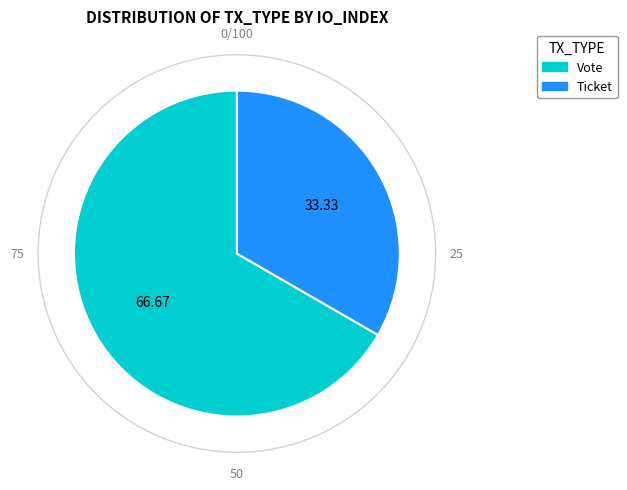

Which slice is the largest?

Vote